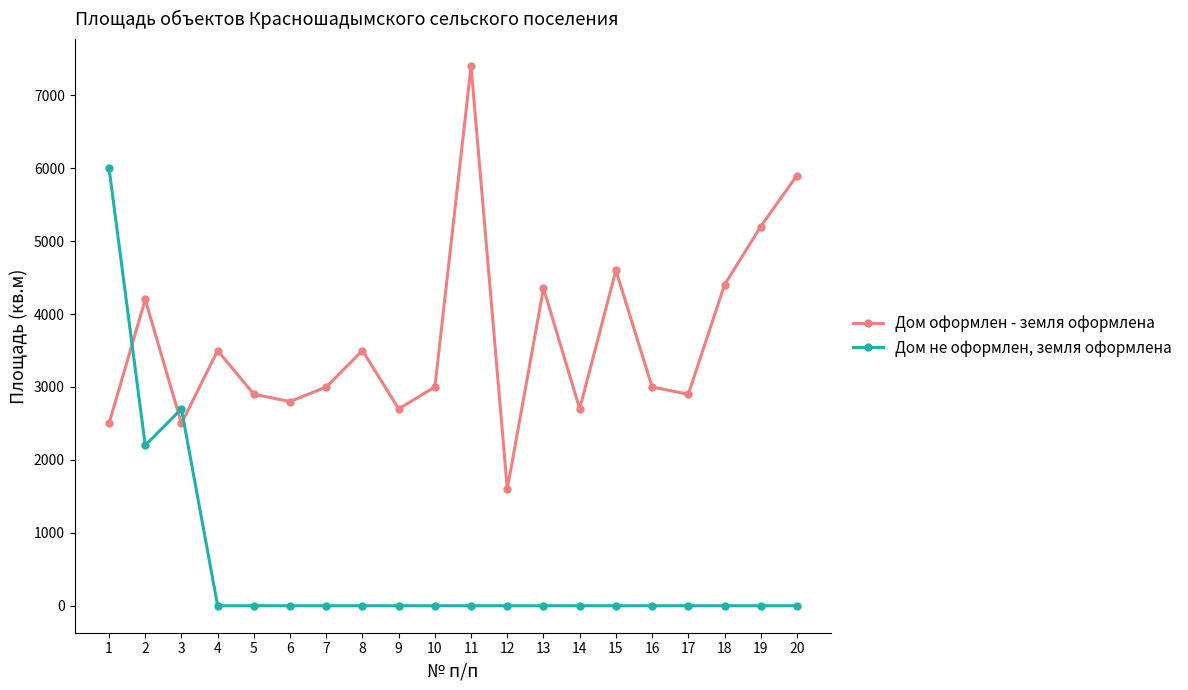

The Дом не оформлен, земля оформлена series shows 3633.0 at 20. True or false?

False